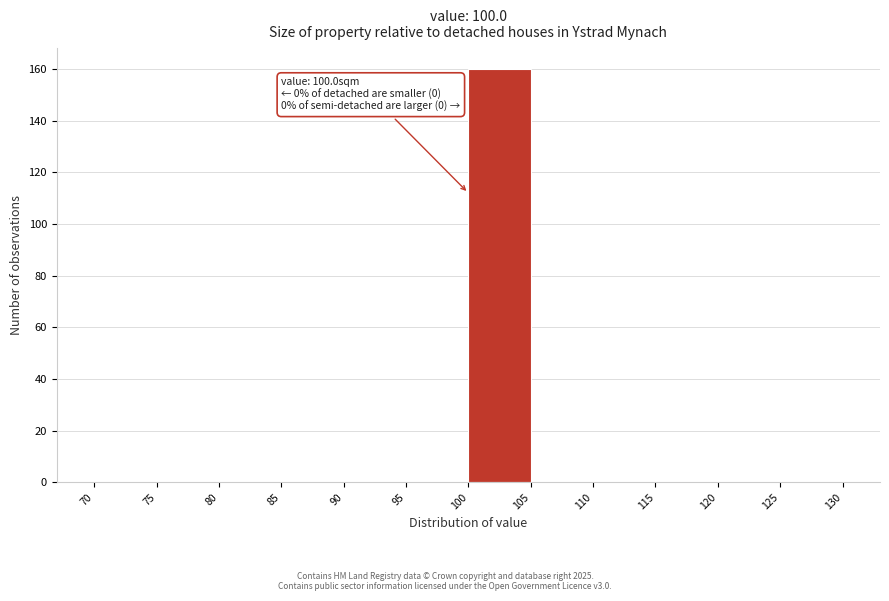

Which range on the x-axis has the tallest bar?

100 to 105